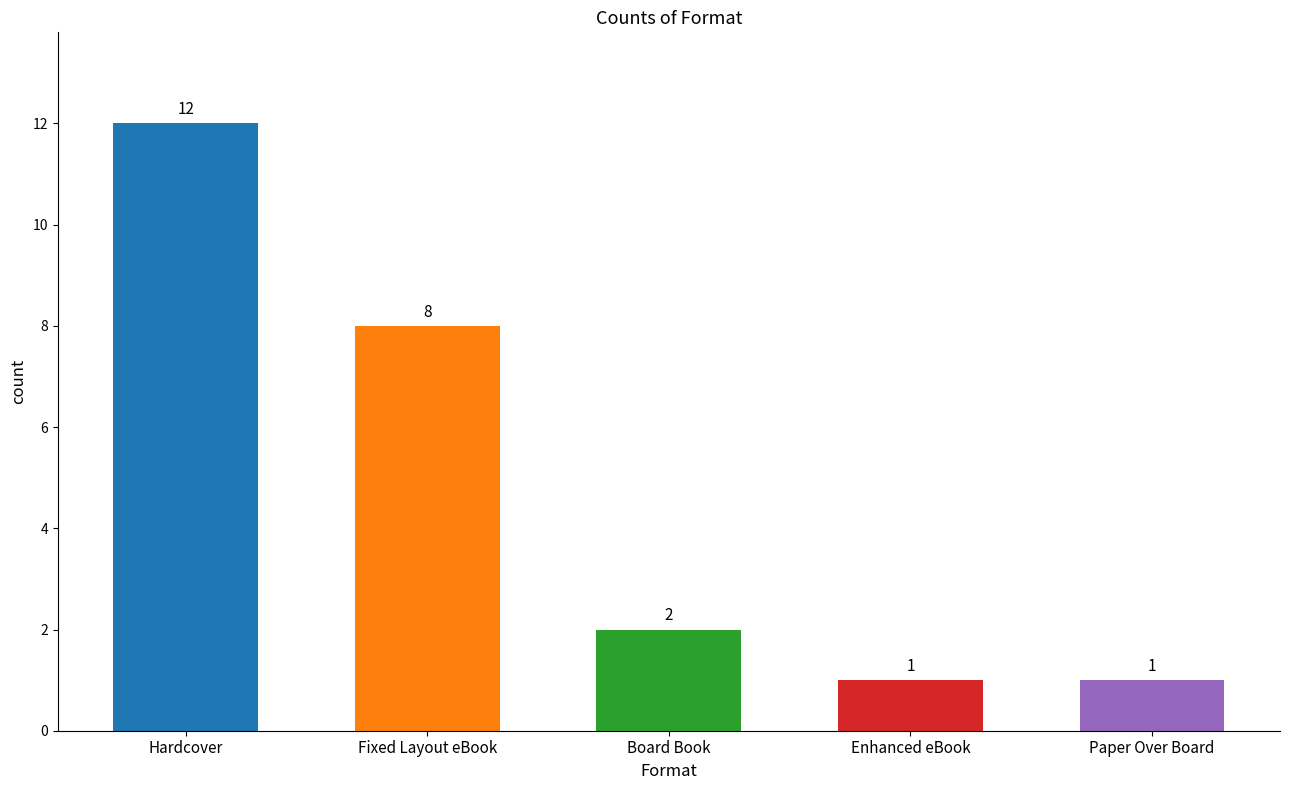

What is the greatest value displayed?

12